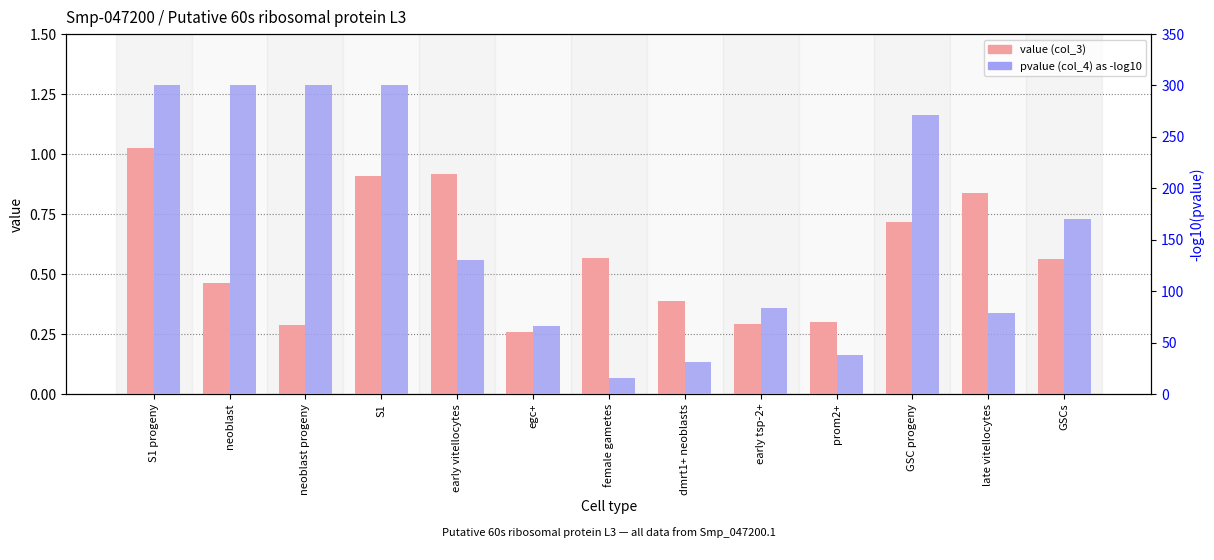

How many data points in pvalue (col_4) are above 129?

7